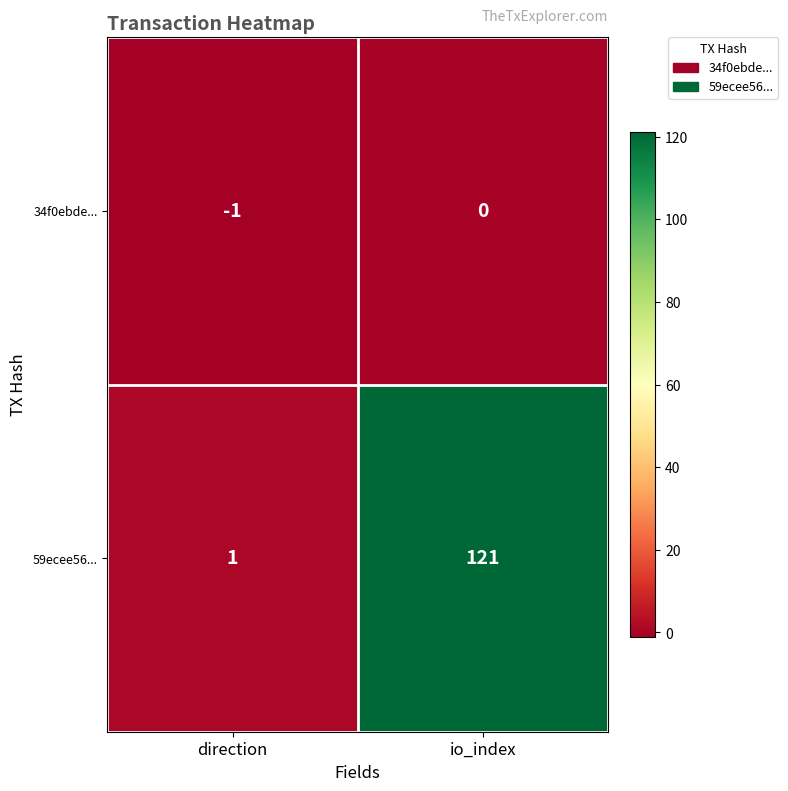

At how many categories does at least one series exceed 94?

1